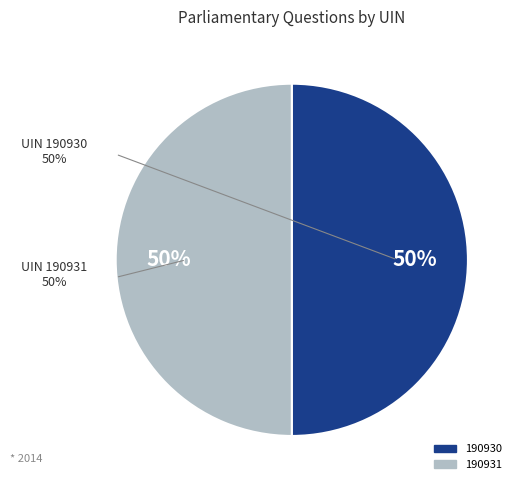

Combined, what portion of the pie is 190930 and 190931?

100.0%